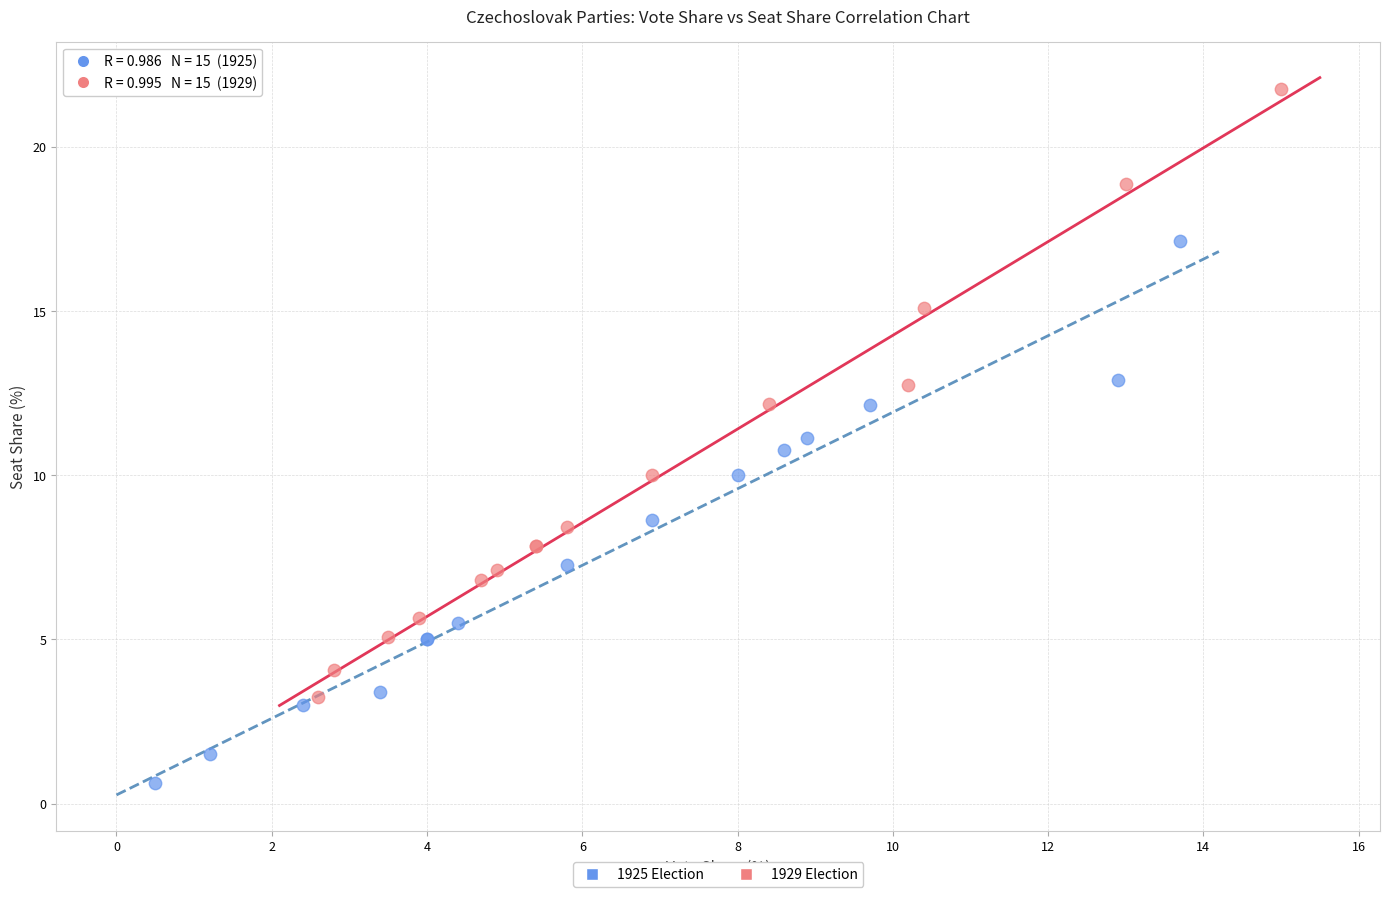

Which series contains the highest Y value?

1929 Election